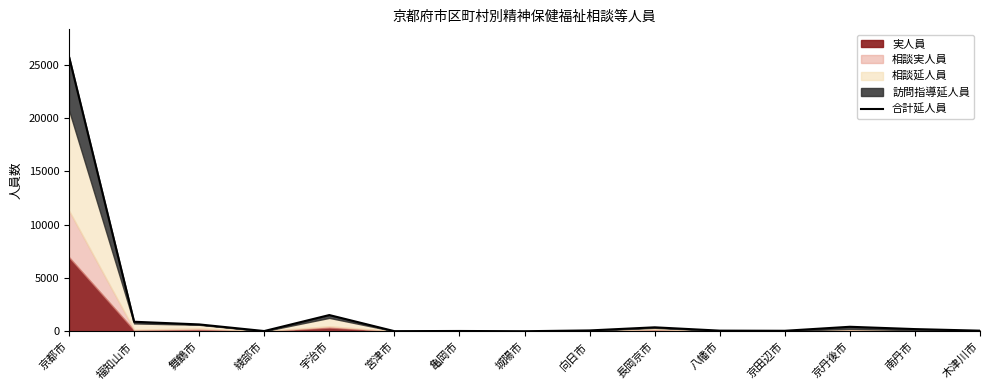

What is the change in value from 綾部市 to 城陽市?

-17